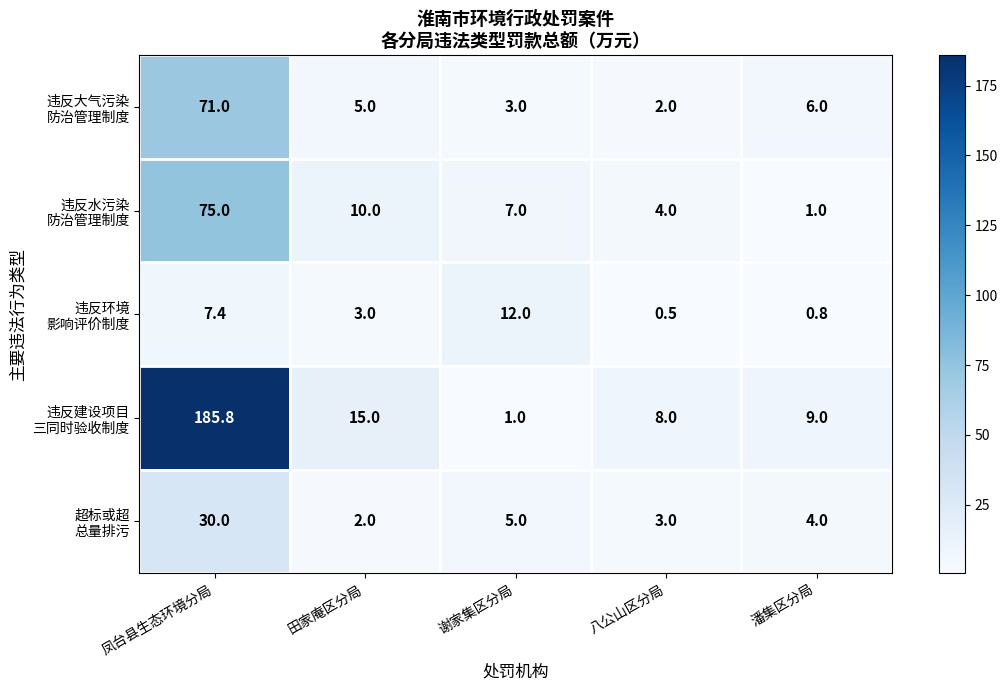

What is the spread (max minus min) of values at 凤台县生态环境分局?

178.4